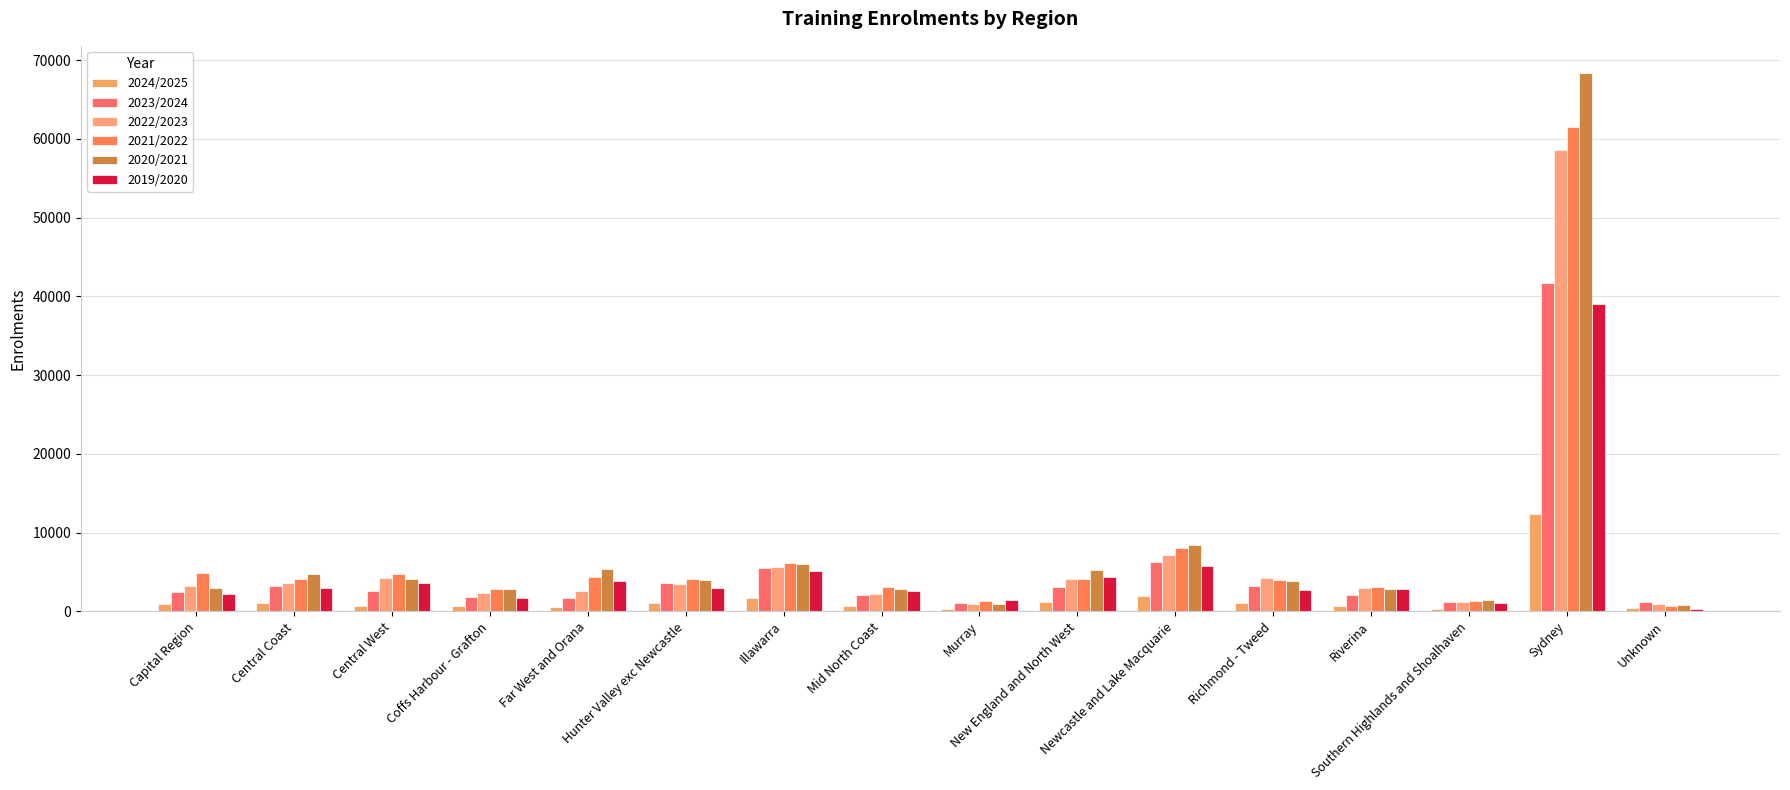

Which category has the highest value across all series?

Sydney